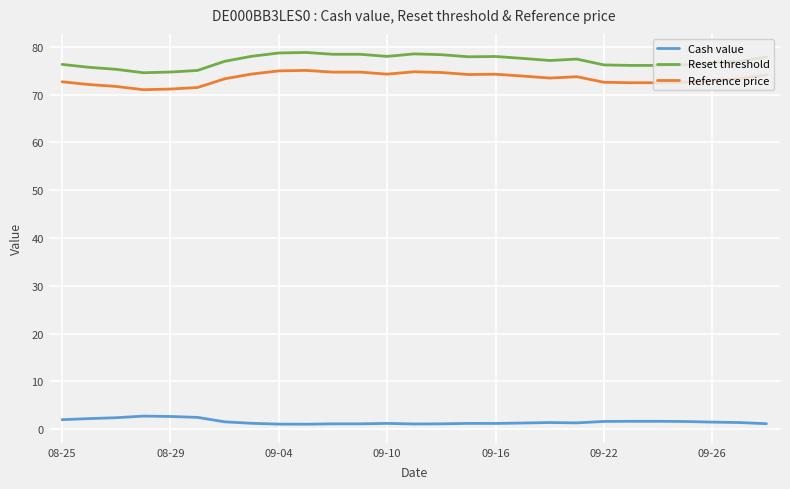

Which series has the largest total across all categories?

Reset threshold